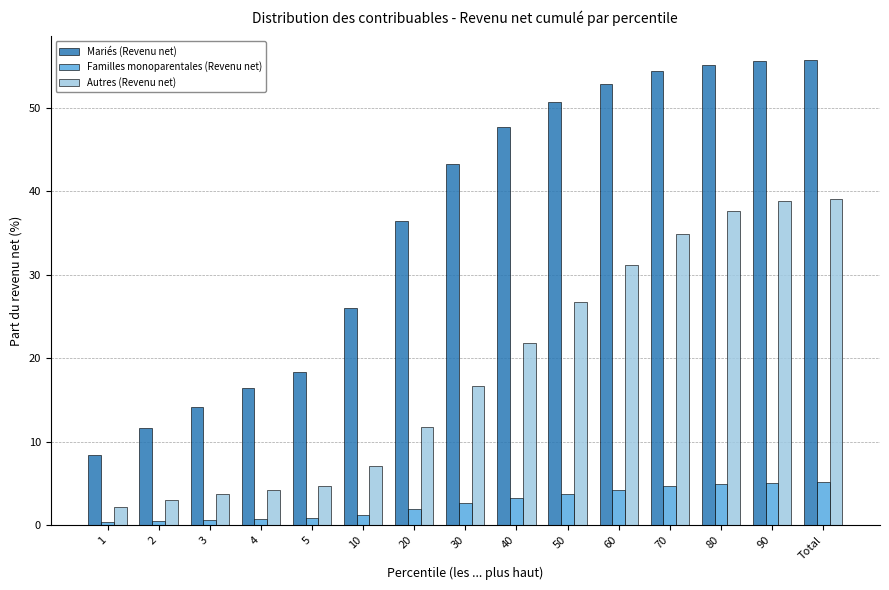

What is the lowest value of the Autres (Revenu net) series?

2.2